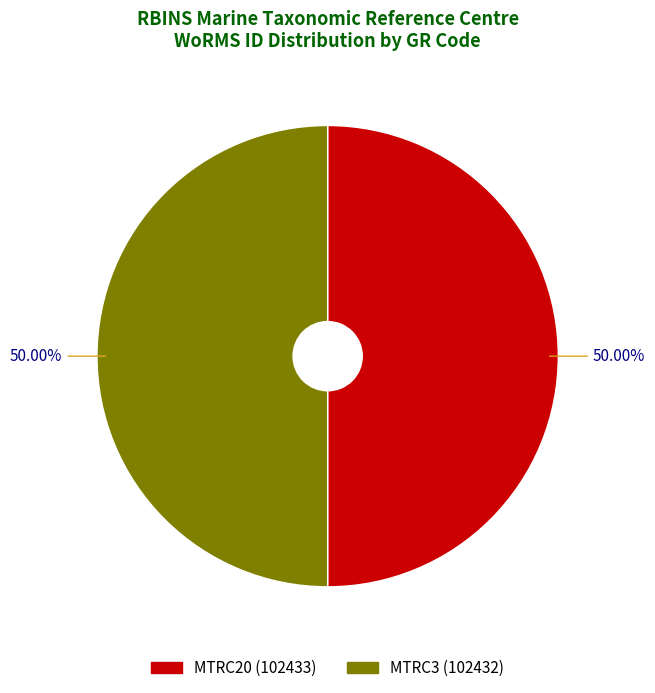

How many segments does this pie chart have?

2